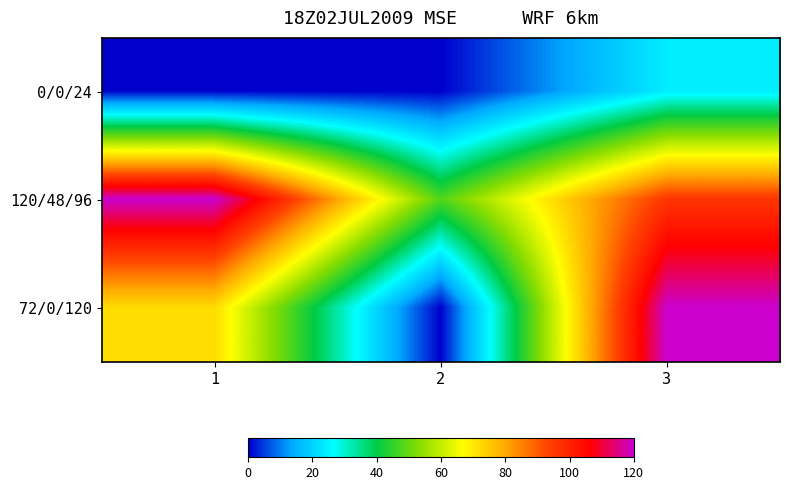

Rank the series by their maximum value, from highest to lowest.

120/48/96, 72/0/120, 0/0/24